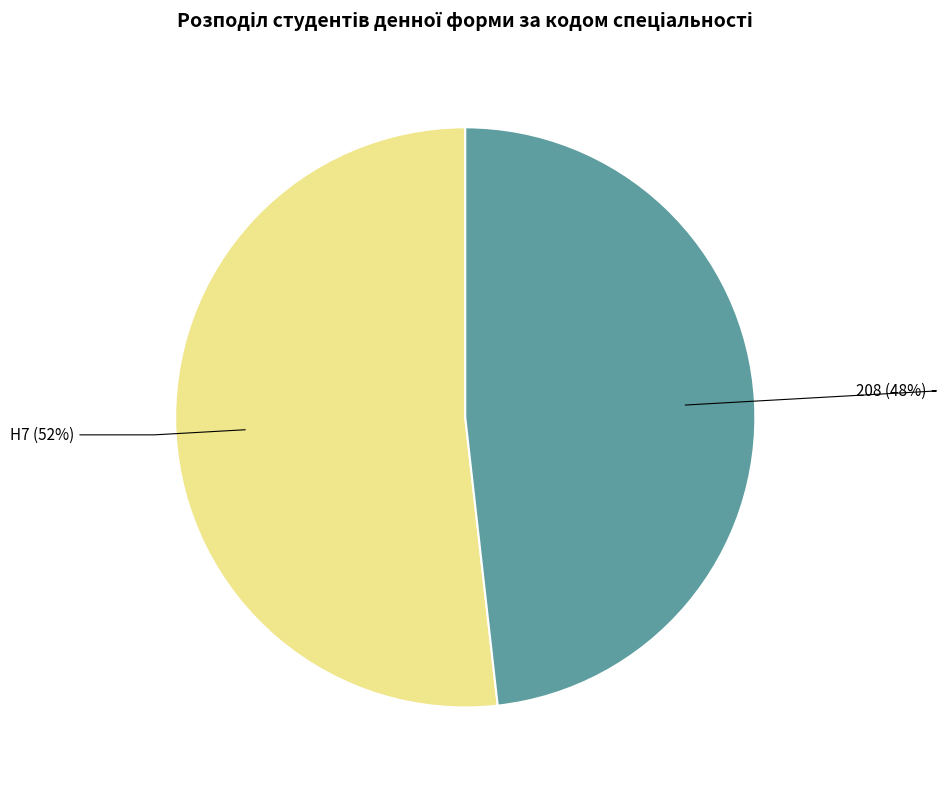

Rank the categories by value from highest to lowest.

H7, 208